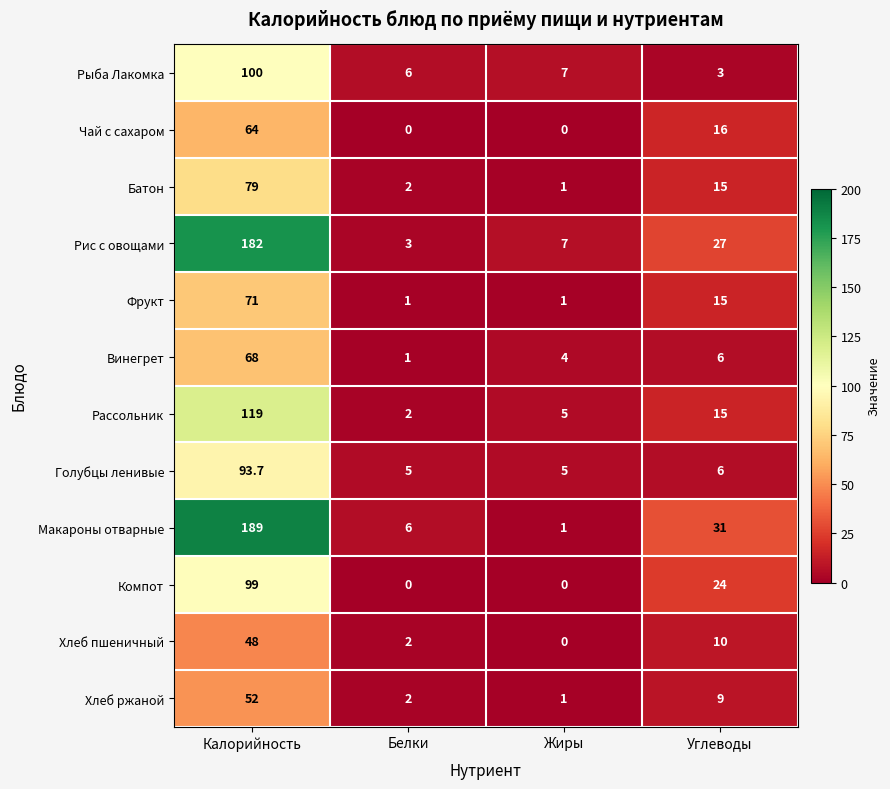

Where does the Чай с сахаром series first go above 16?

Калорийность